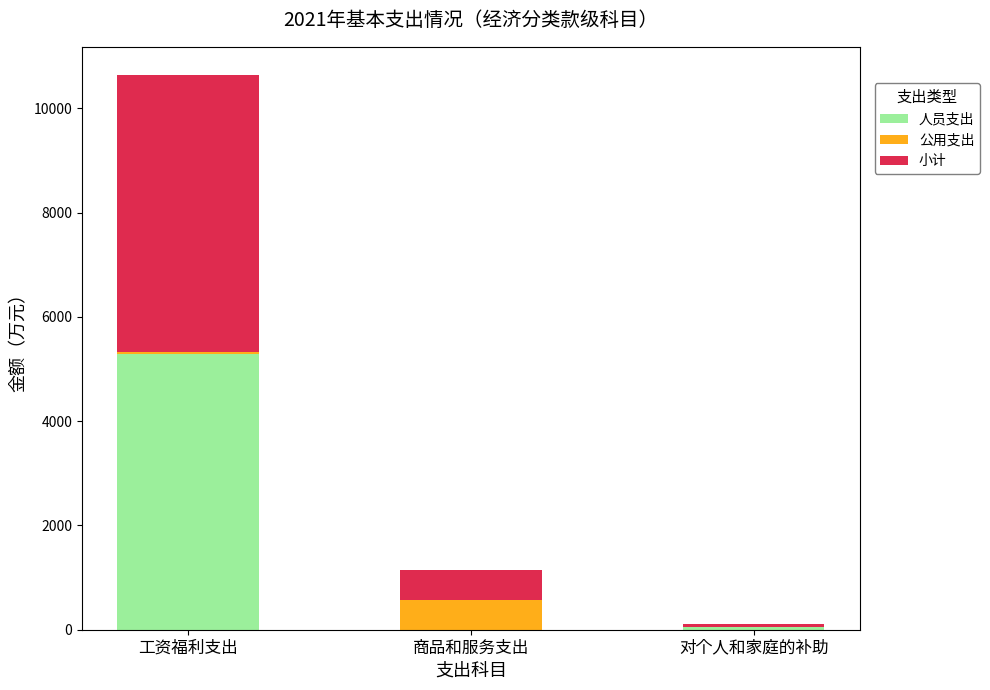

The 人员支出 series shows 0.0 at 商品和服务支出. True or false?

True